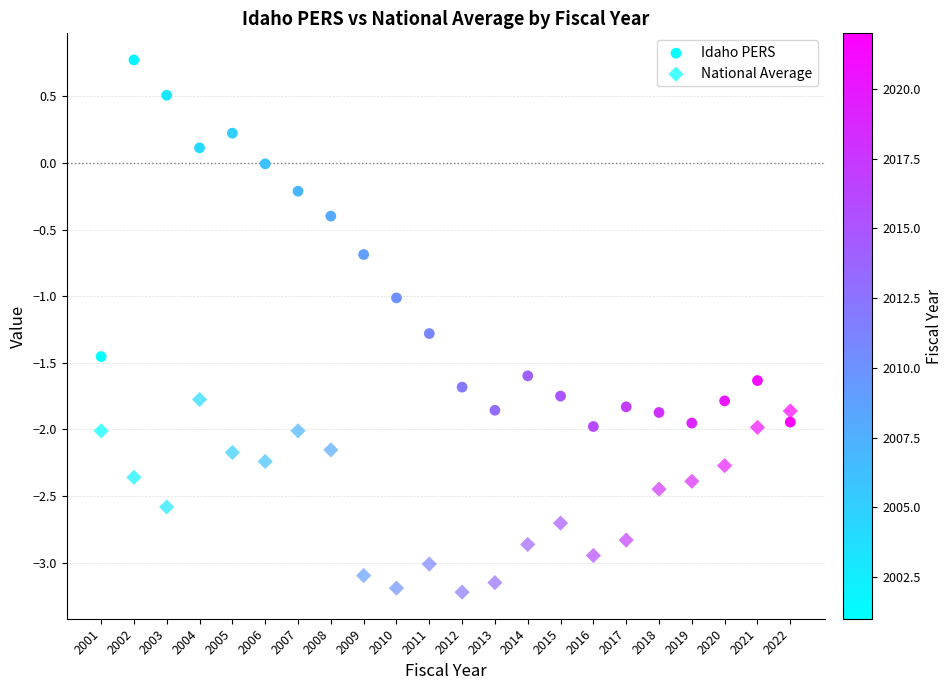

Count the number of points in this scatter plot.

44